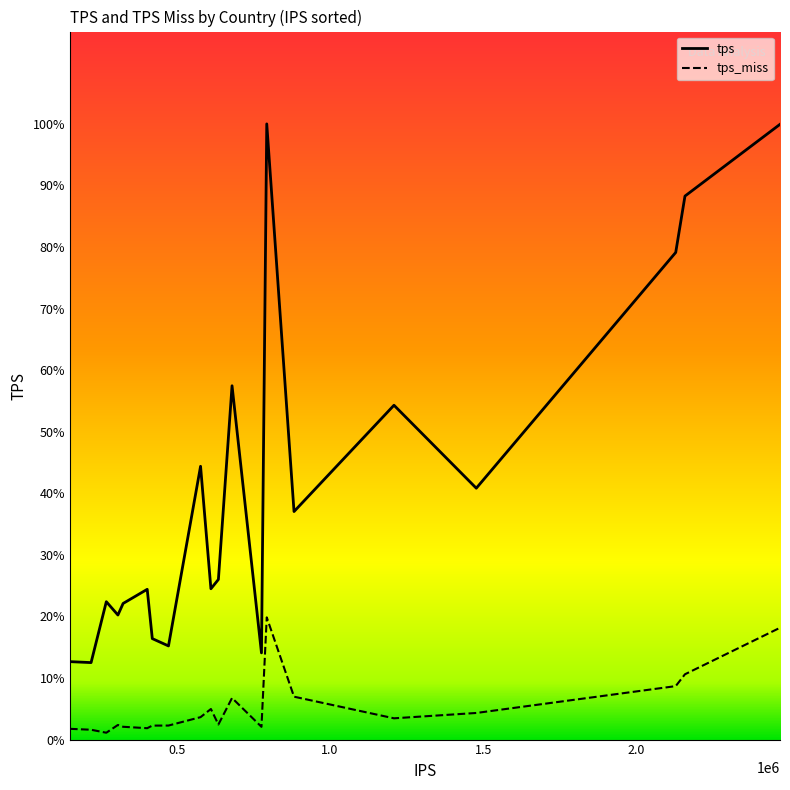

Reading left to right, list all the values displayed in this chart.

tps: 297.8	294.2	526.8	476.0	520.2	574.2	385.8	357.9	1044.3	576.3	611.9	1352.0	331.3	2352.7	871.4	1277.6	960.6	1861.5	2076.8	2351.0
tps_miss: 41.1	37.6	26.2	55.8	48.9	43.5	53.4	53.6	85.7	116.9	57.6	159.0	48.7	467.1	163.9	81.3	101.7	204.3	249.6	427.2